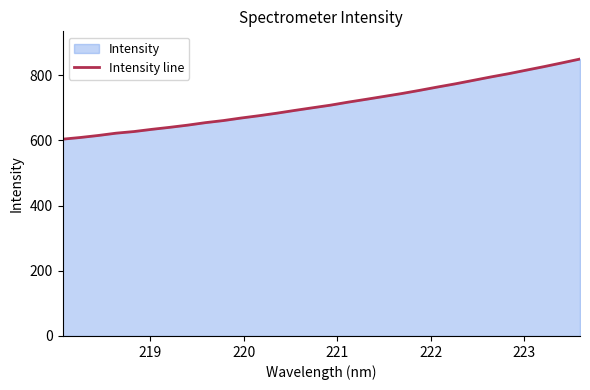

What is the smallest value displayed?

603.5